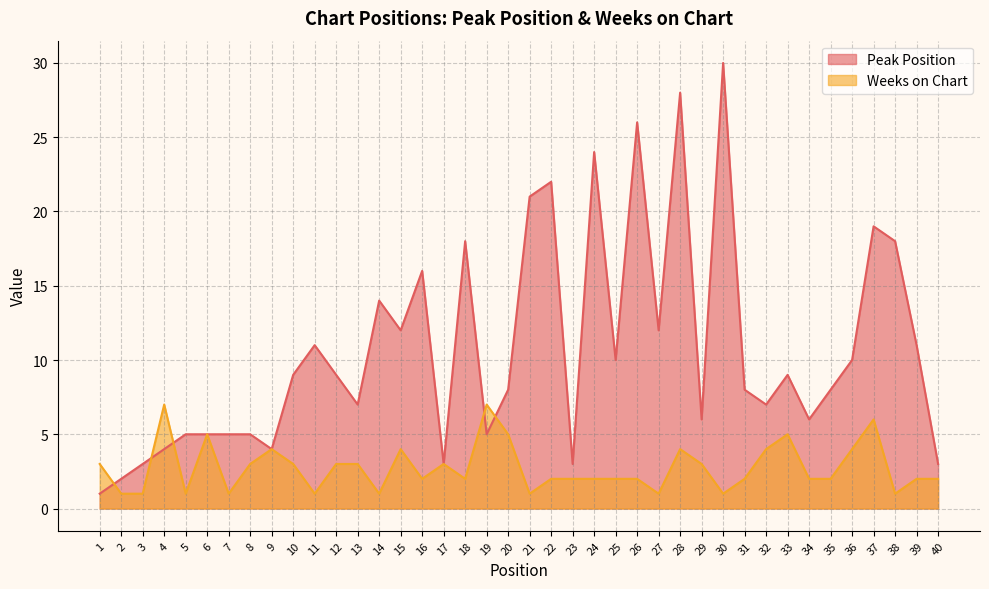

Reading right to left, list all the values displayed in this chart.

Peak Position: 3	11	18	19	10	8	6	9	7	8	30	6	28	12	26	10	24	3	22	21	8	5	18	3	16	12	14	7	9	11	9	4	5	5	5	5	4	3	2	1
Weeks on Chart: 2	2	1	6	4	2	2	5	4	2	1	3	4	1	2	2	2	2	2	1	5	7	2	3	2	4	1	3	3	1	3	4	3	1	5	1	7	1	1	3